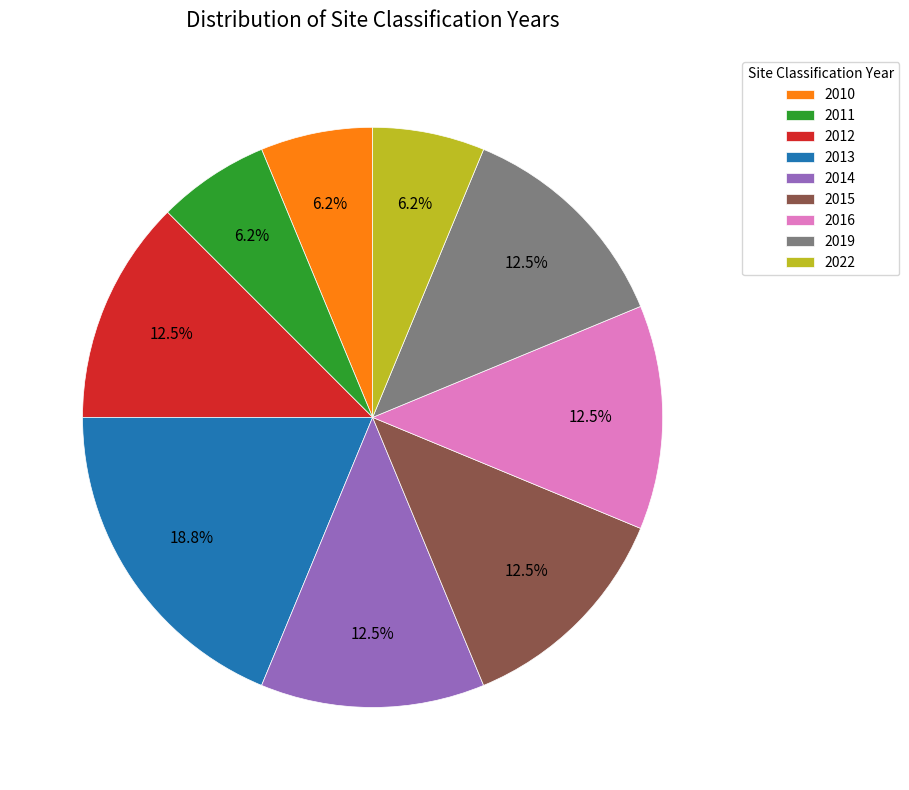

Is there any slice that represents more than half of the pie?

No